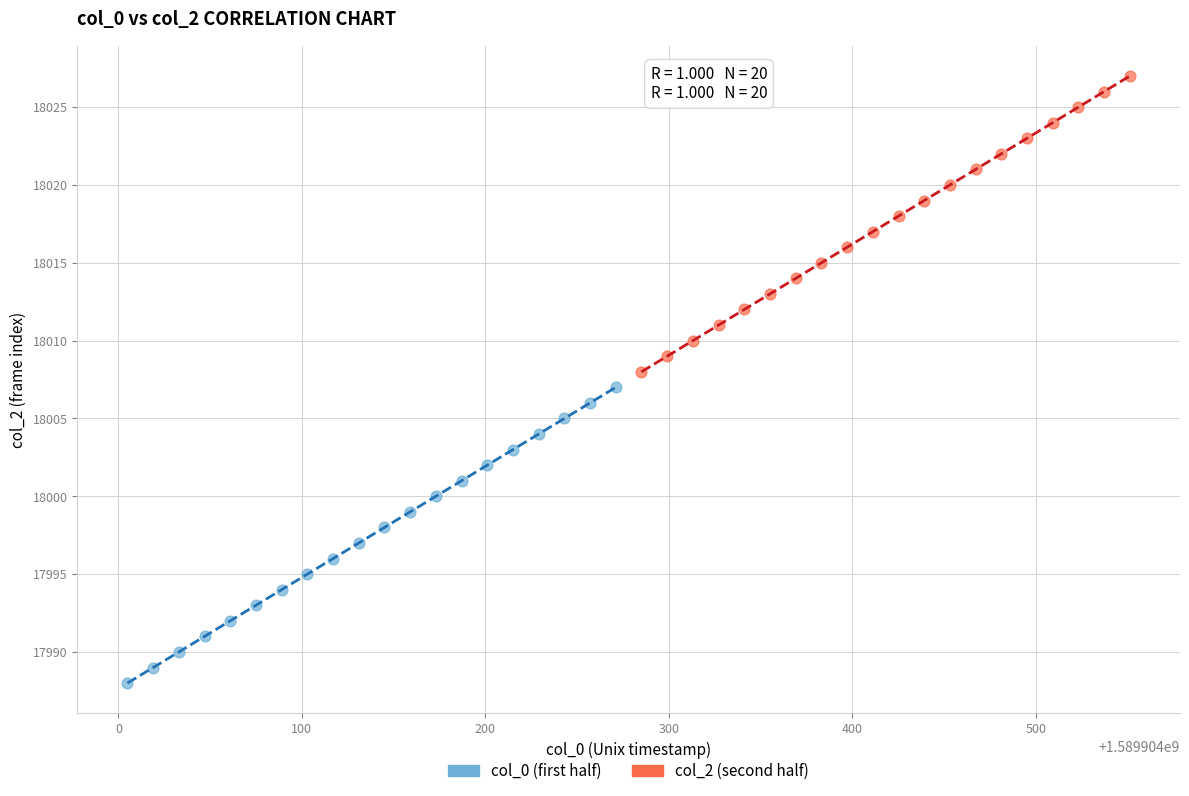

Which series contains the highest Y value?

col_2 (second half)